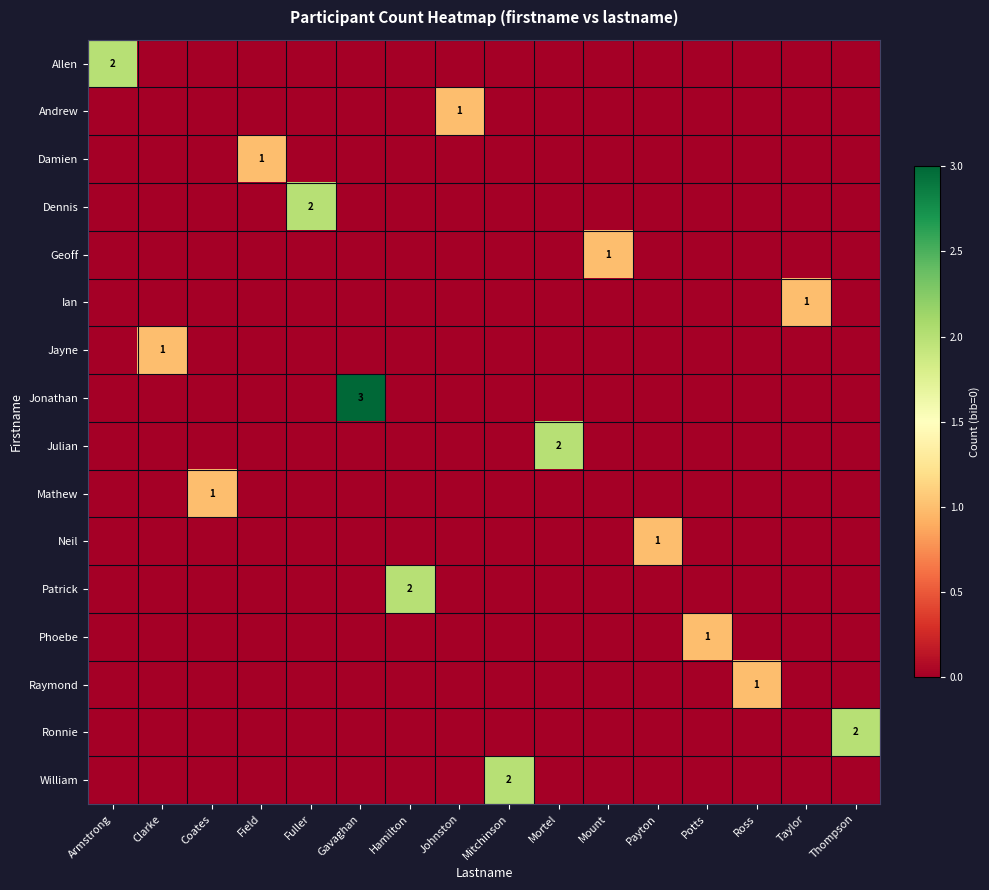

Rank the series by their maximum value, from highest to lowest.

Jonathan, Allen, Dennis, Julian, Patrick, Ronnie, William, Andrew, Damien, Geoff, Ian, Jayne, Mathew, Neil, Phoebe, Raymond